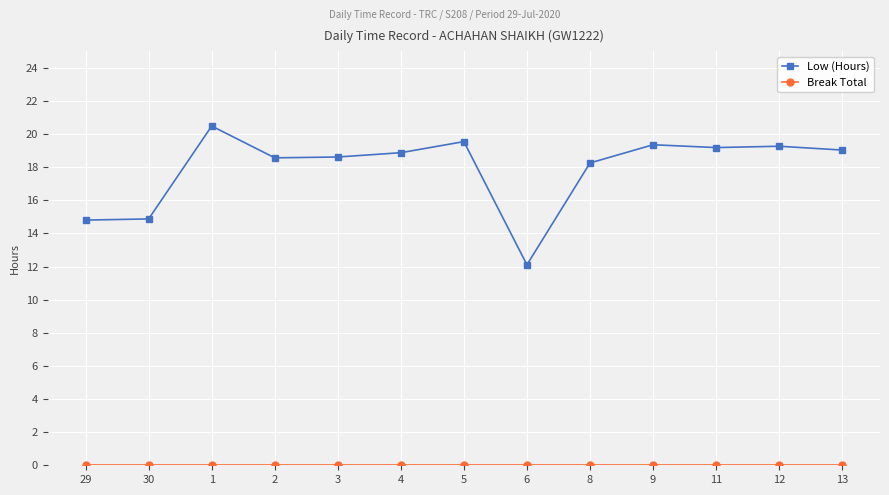

What is the difference between the second highest and minimum values in the Low (Hours) series?

7.4